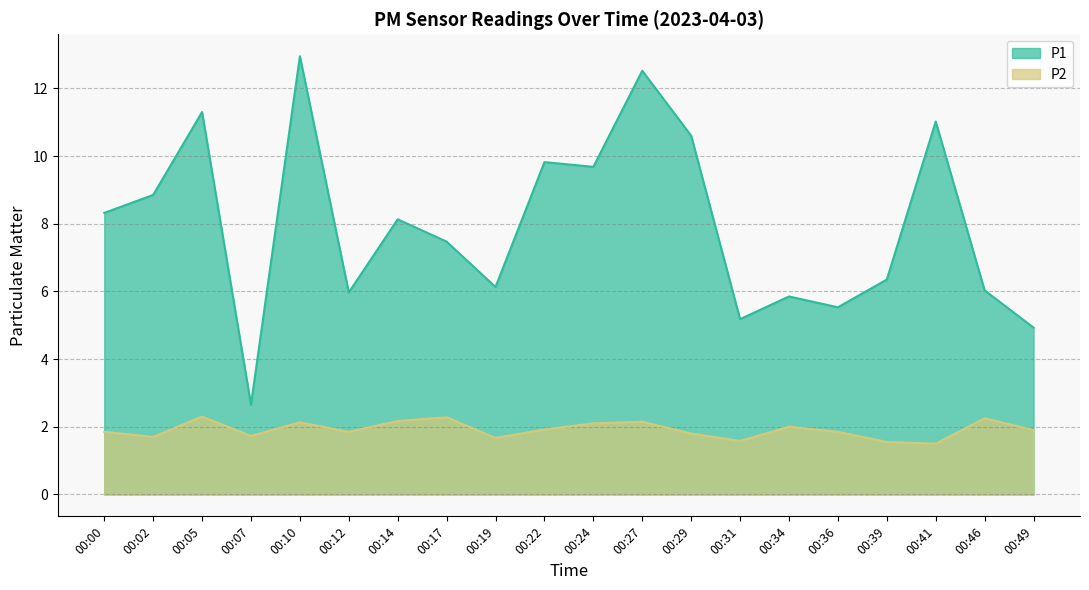

What is the total value across all series at 00:00?

10.2